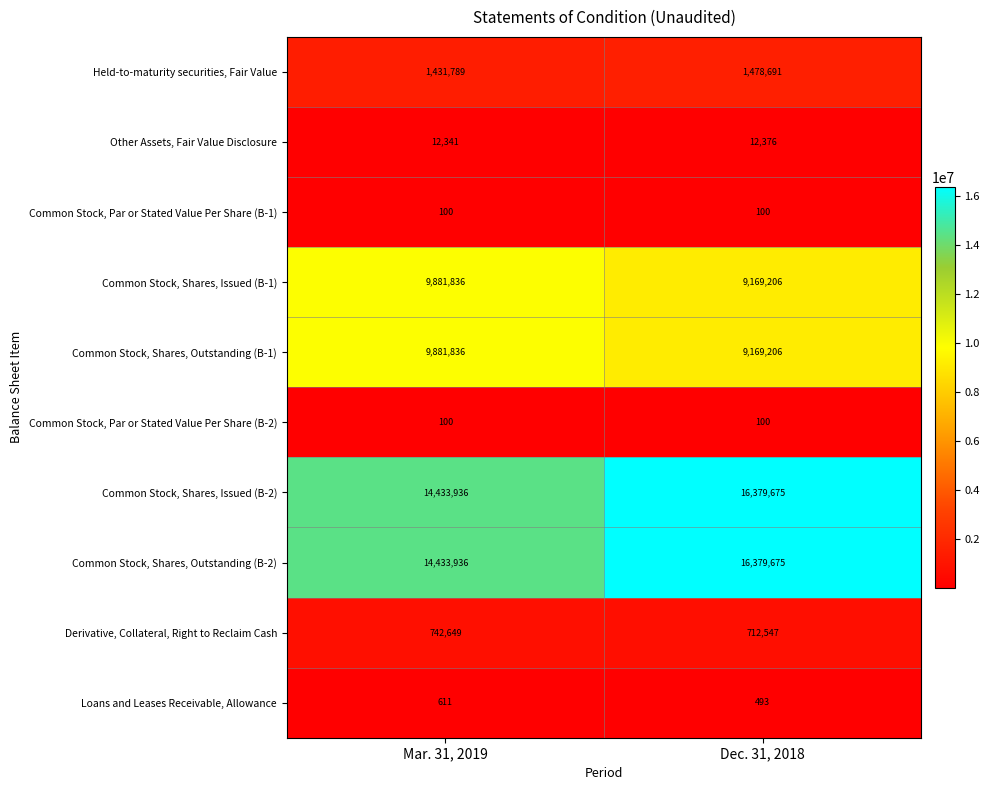

Which label corresponds to the largest value in the chart?

Dec. 31, 2018